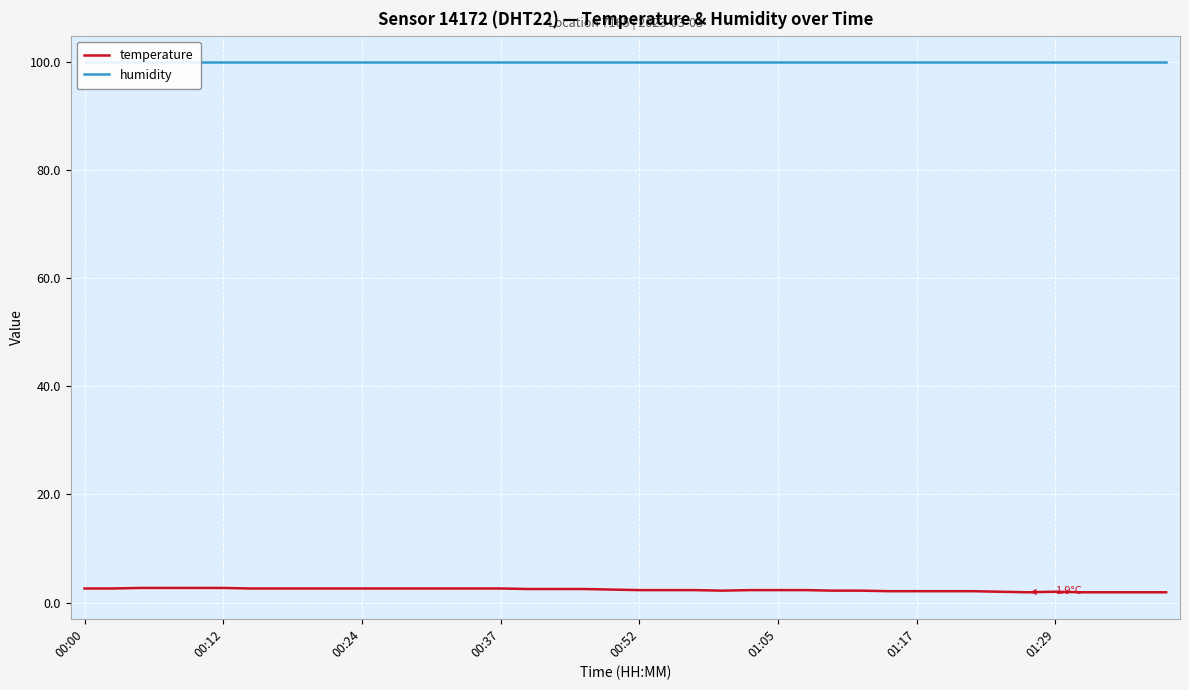

What is the minimum value for temperature?

1.9